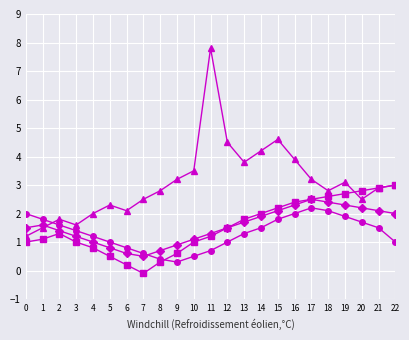

What is the total value across all series at 20?

9.2